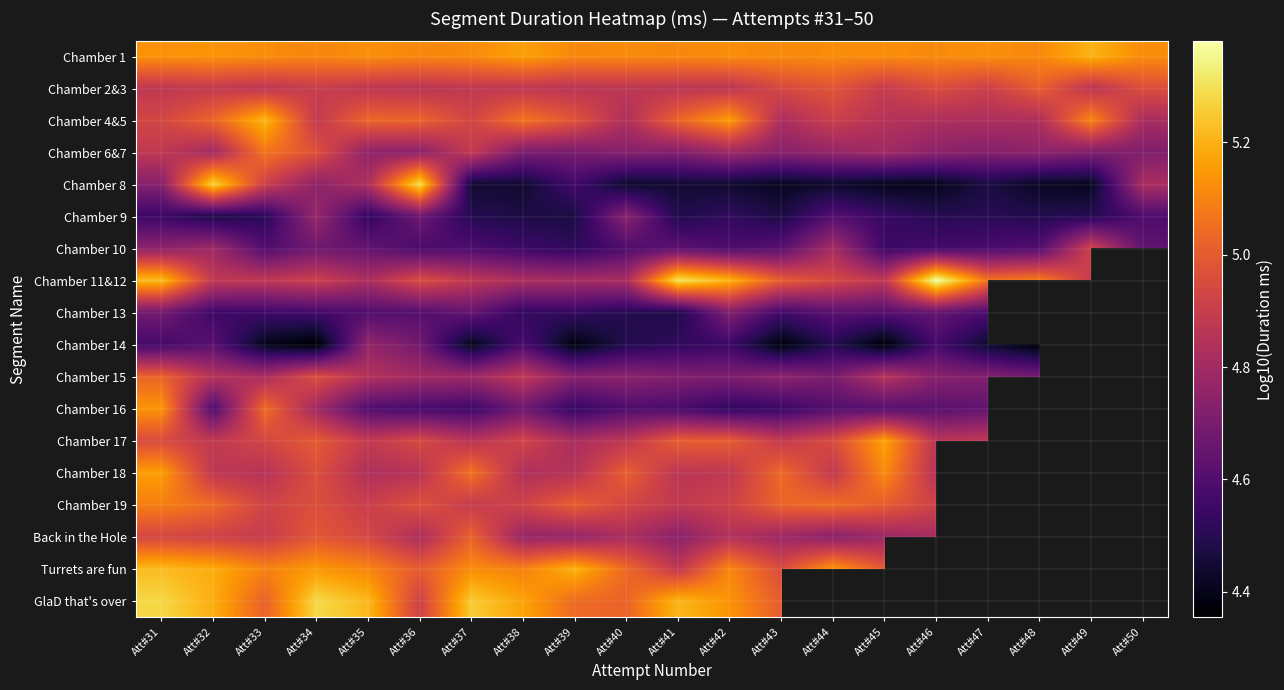

The Chamber 15 series shows 1.3 at Att#46. True or false?

False